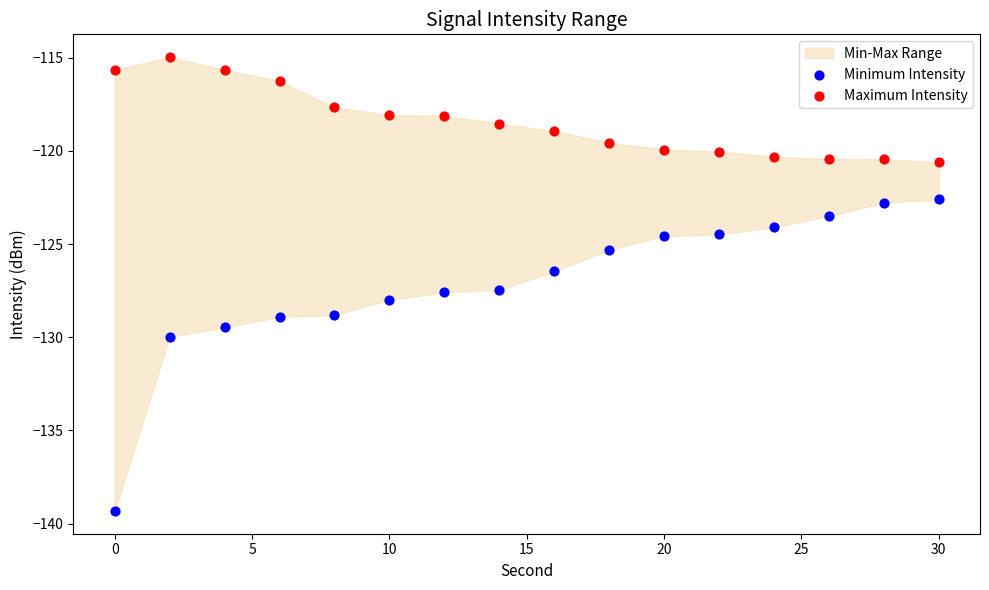

What is the X range (max minus min) for the scatter plot?

30.0